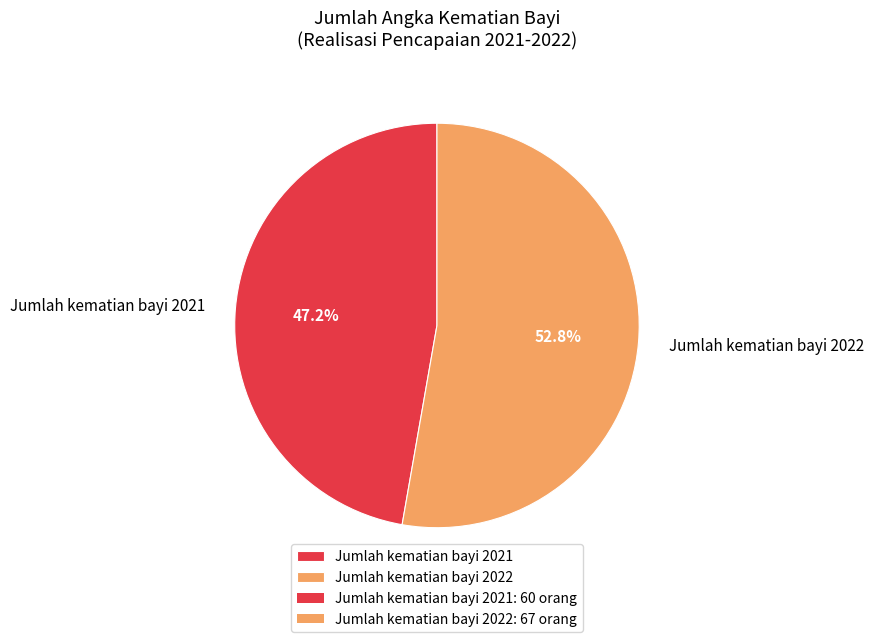

Is it true that Jumlah kematian bayi 2021 is 56% of the pie?

False